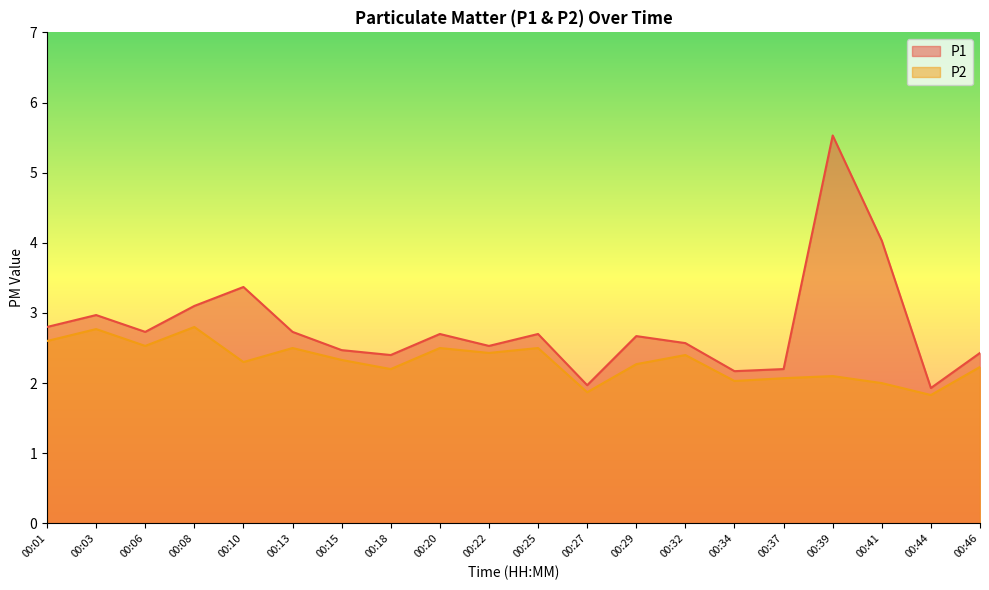

Which category has the lowest value across all series?

00:44